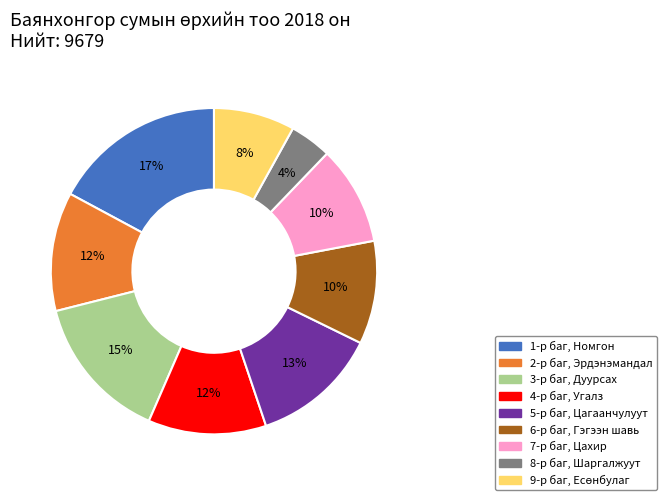

Does 4-р баг, Угалз represent more than half of the total?

No